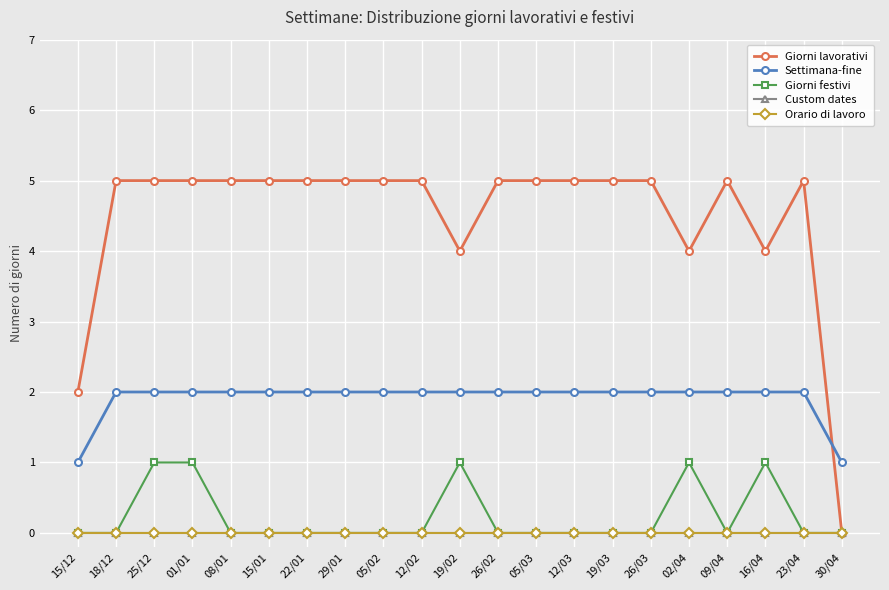

Between 22/01 and 23/04, which series saw the biggest shift?

Giorni lavorativi